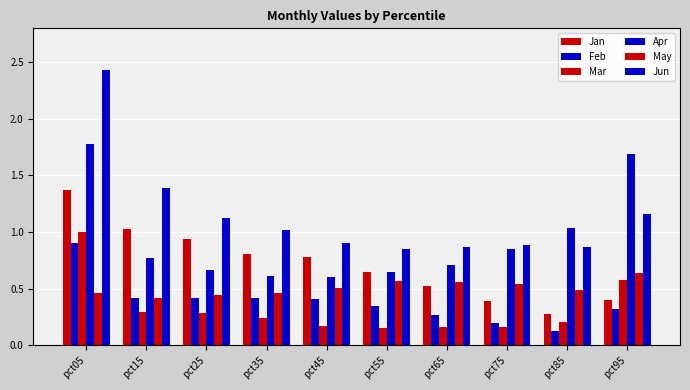

Is it true that Feb equals 0.1 at pct75?

False